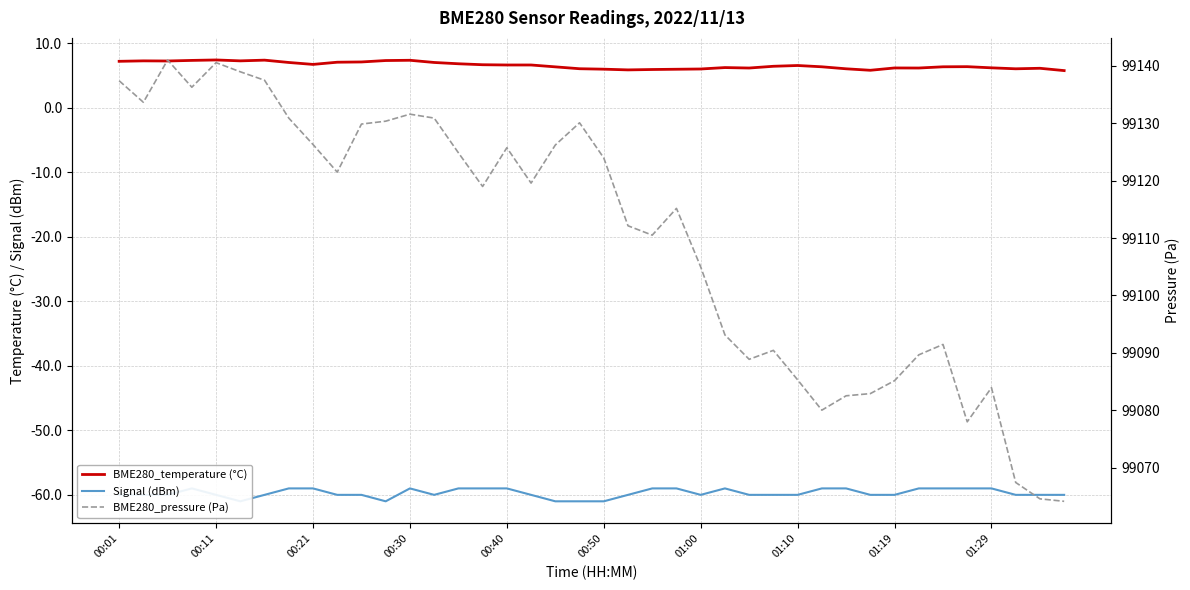

What is the highest value of the BME280_temperature (°C) series?

7.4